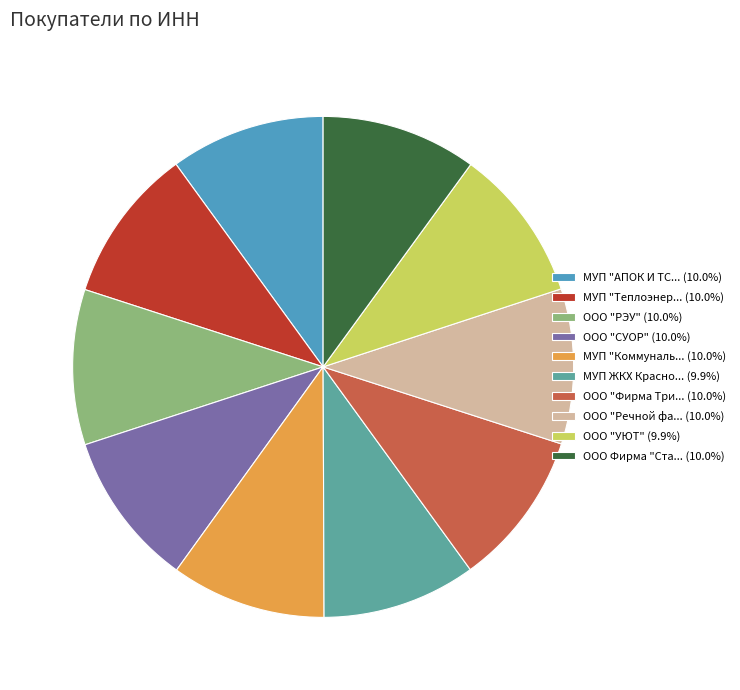

Does МУП "Теплоэнер... (10.0%) account for over 50% of the chart?

No